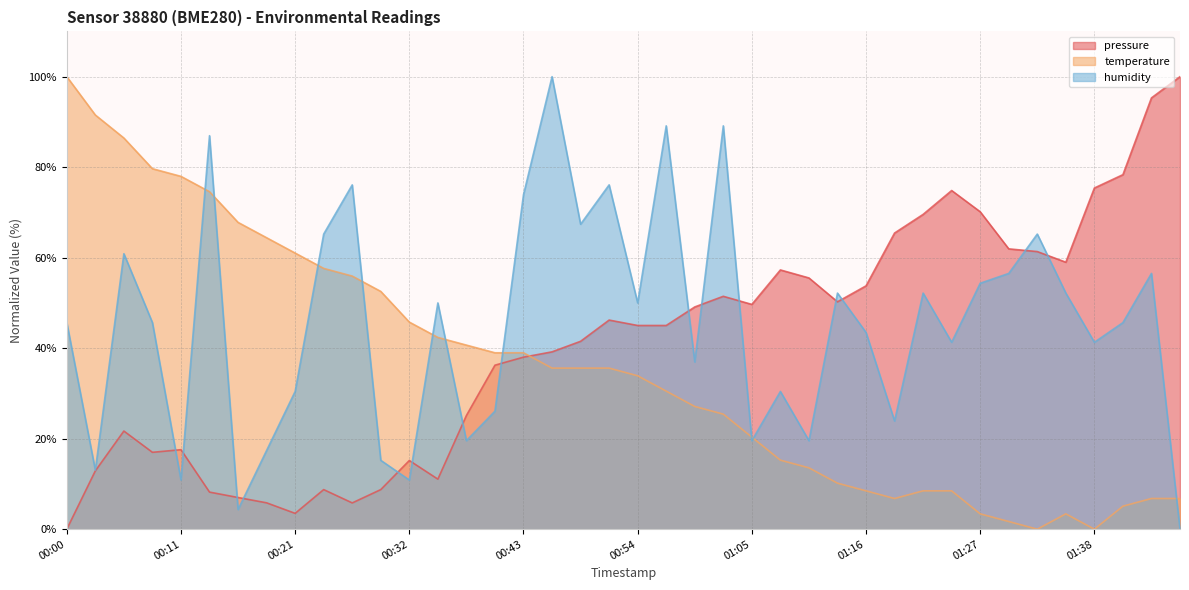

What is the label of the 10th point from the right?

01:22